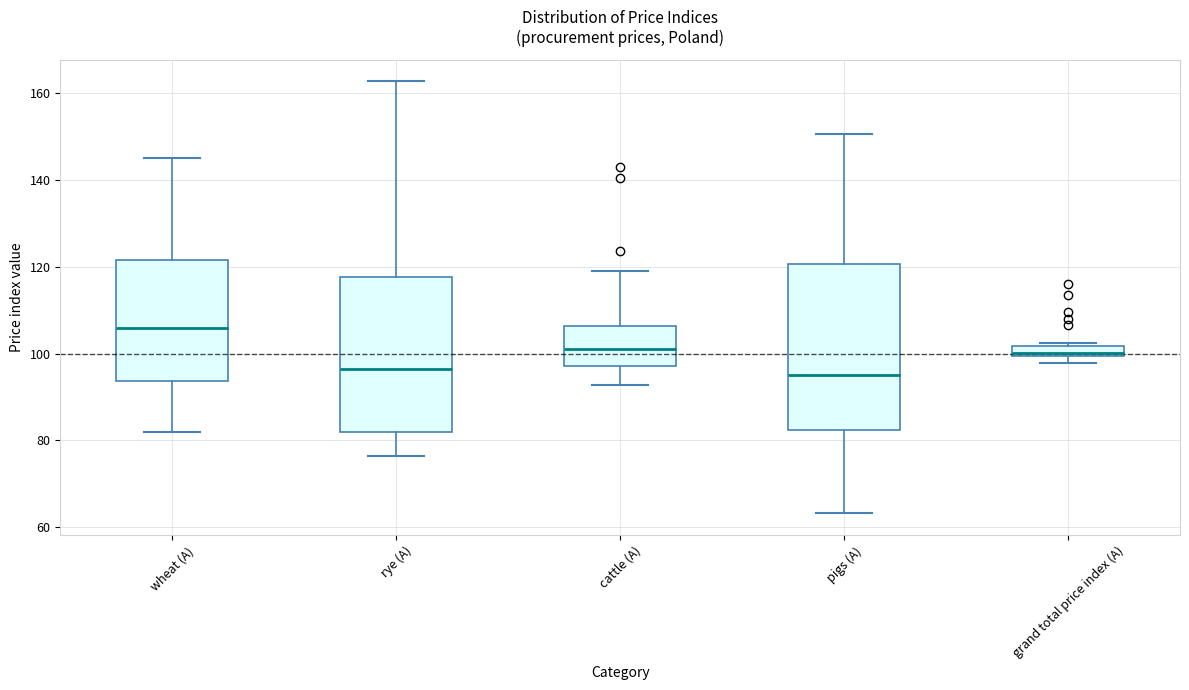

Where does the lower whisker of the box for rye (A) end on the y-axis? The values are not printed on the chart, so give them approximately, as read against the axis.

76